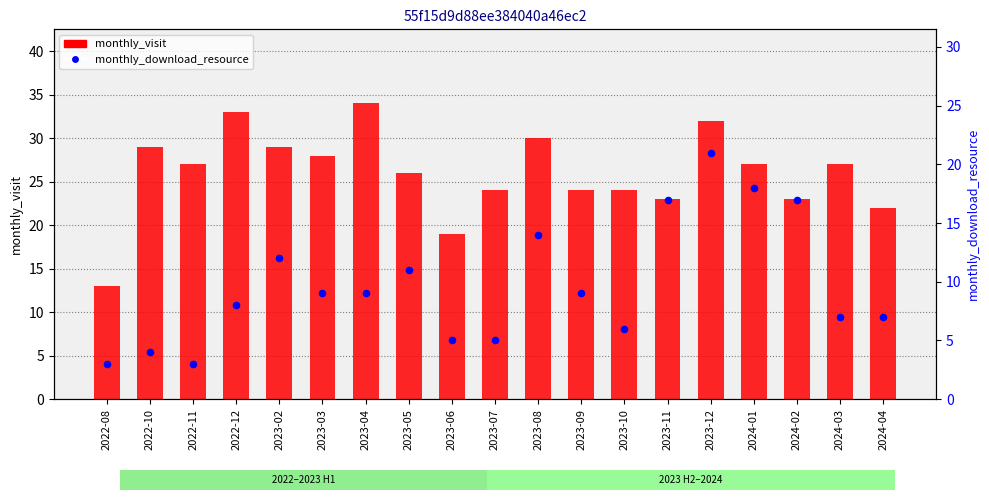

What are all the series names shown in the legend?

monthly_visit, monthly_download_resource